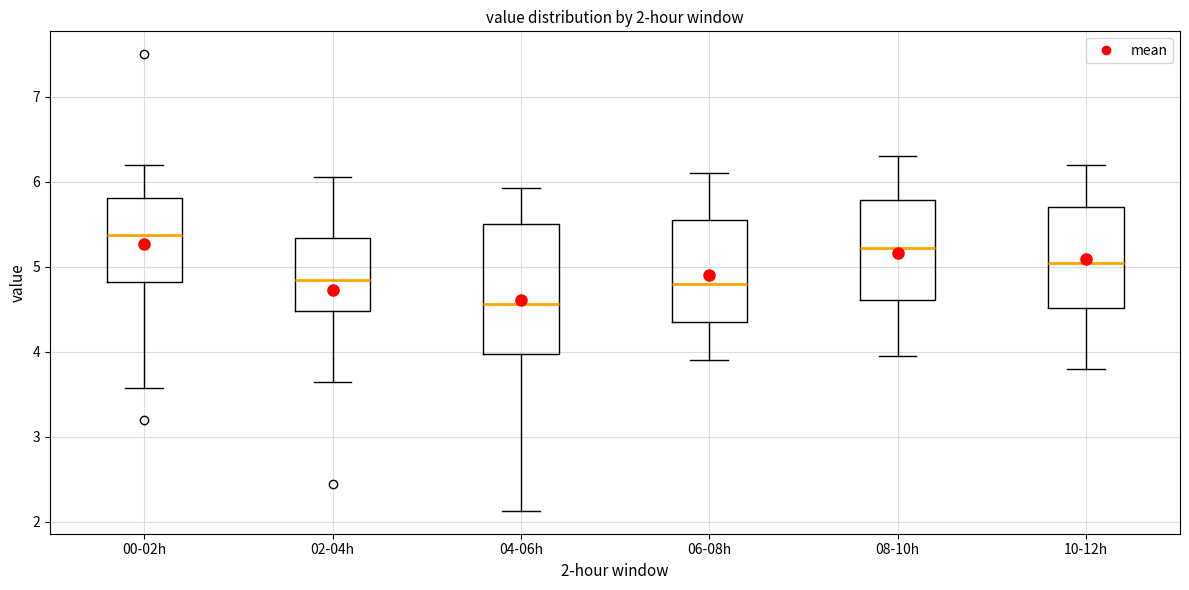

Which box's median line is the highest?

00-02h